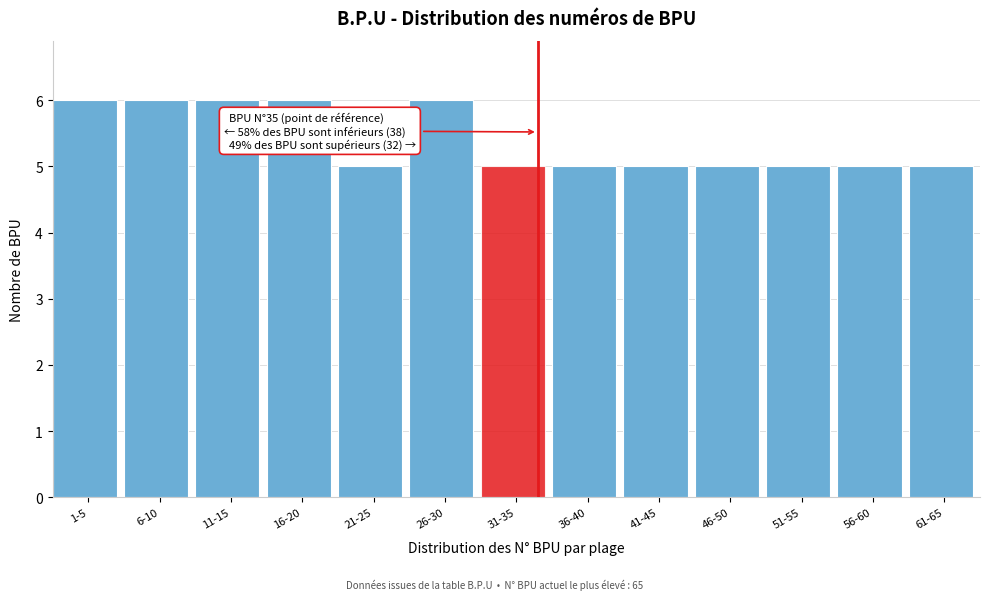

Reading left to right, extract all data points from this chart.

1-5=6	6-10=6	11-15=6	16-20=6	21-25=5	26-30=6	31-35=5	36-40=5	41-45=5	46-50=5	51-55=5	56-60=5	61-65=5